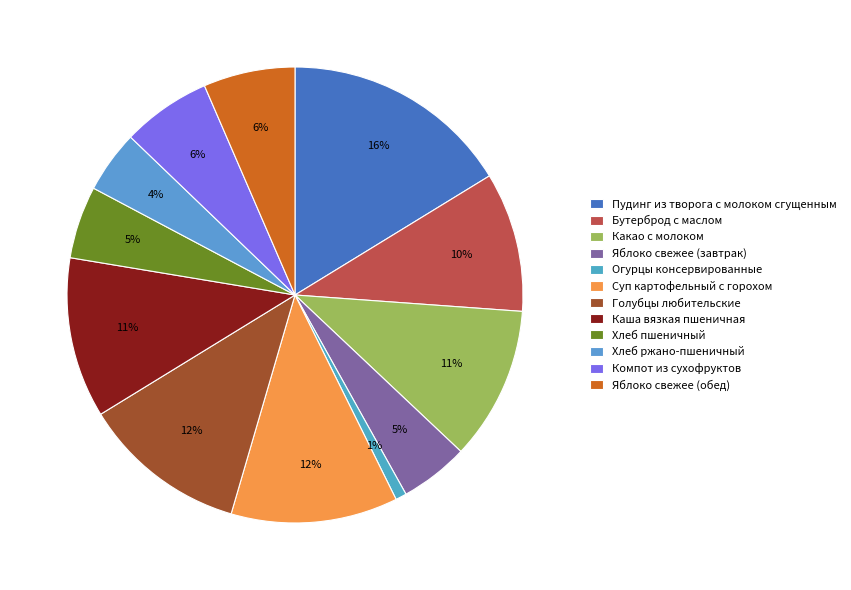

What is the ratio of the value at Суп картофельный с горохом to the value at Огурцы консервированные?

15.2